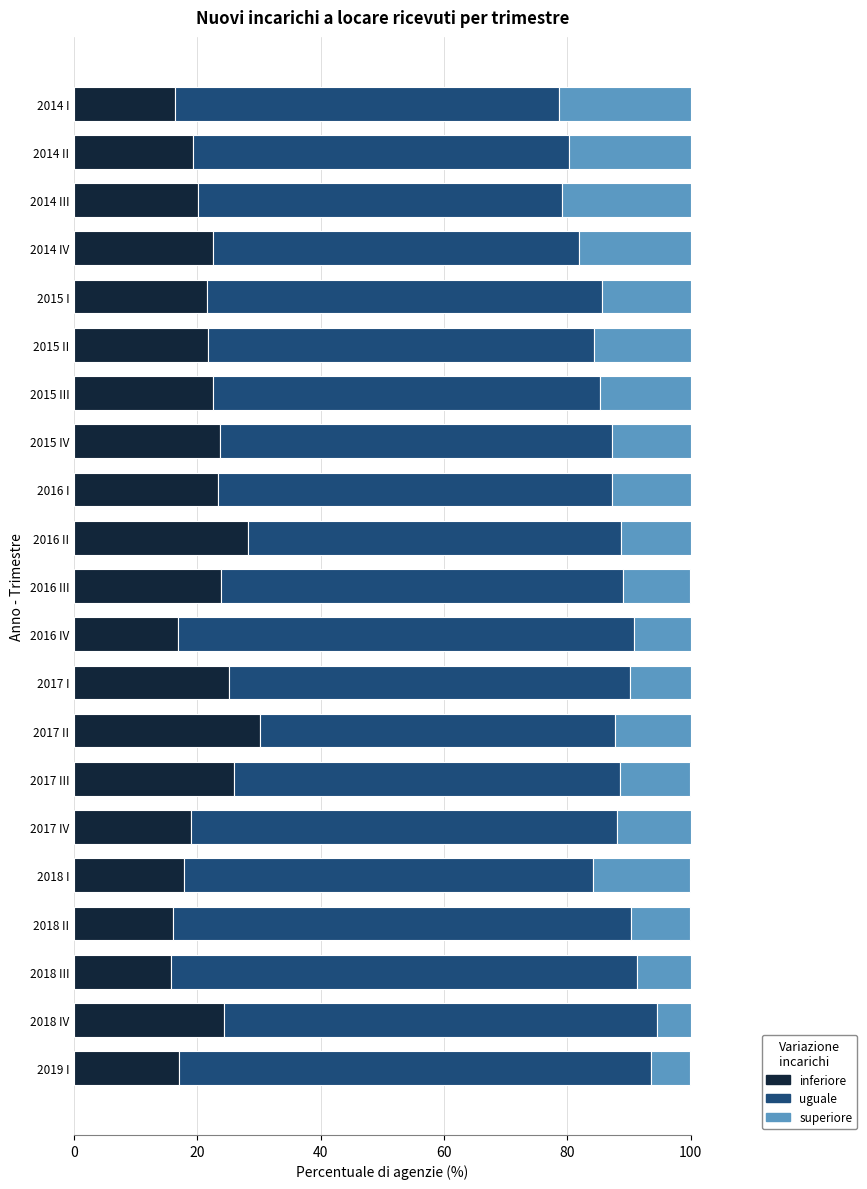

What is the difference between the maximum and second lowest values in the inferiore series?

14.2